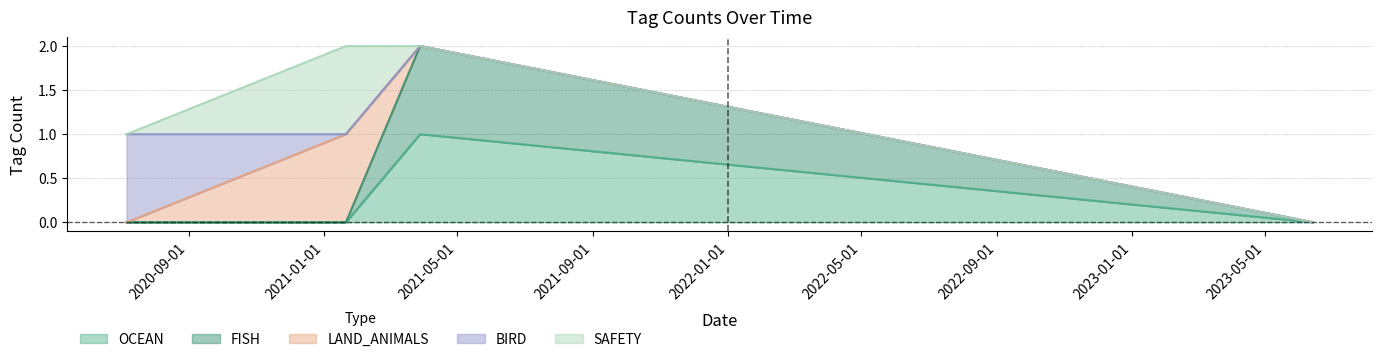

At which category does SAFETY reach its first local peak?

2021-01-21